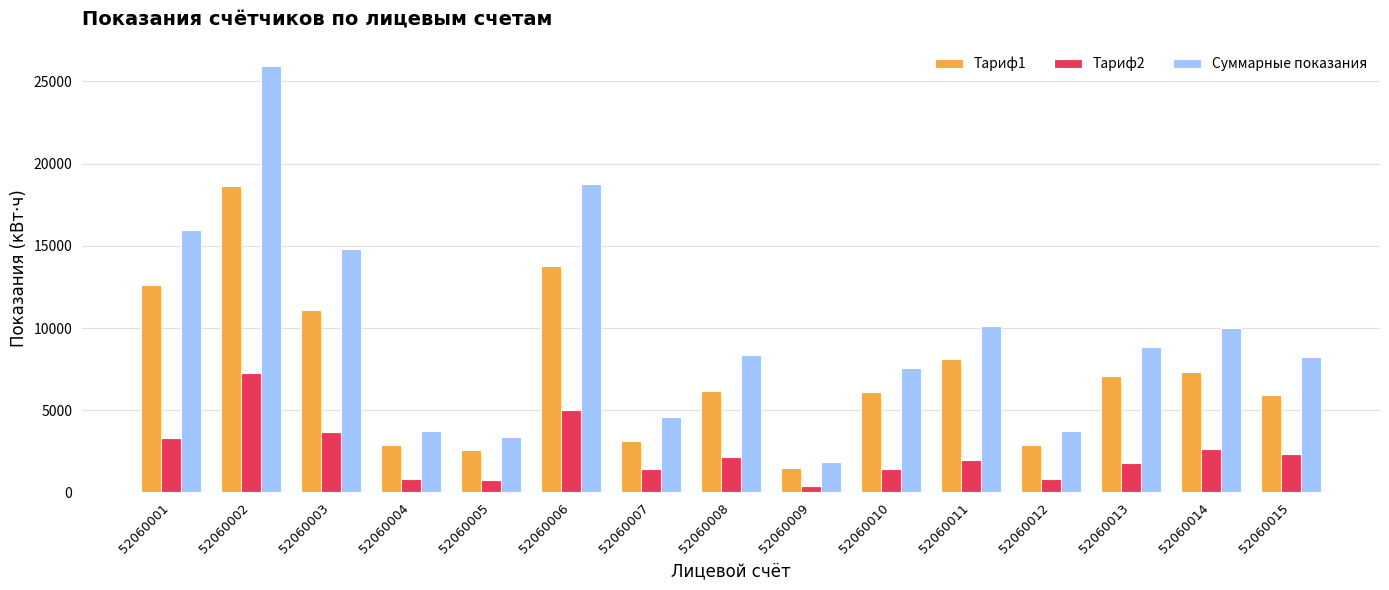

The Тариф2 series shows 3338.8 at 52060001. True or false?

True